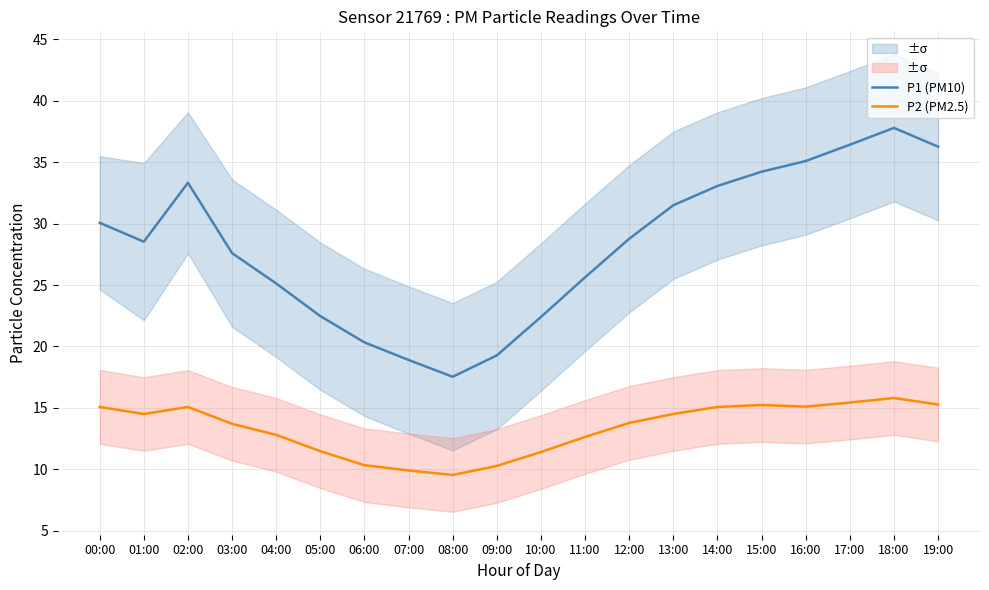

What is the sum of all P2 (PM2.5) values?

266.8